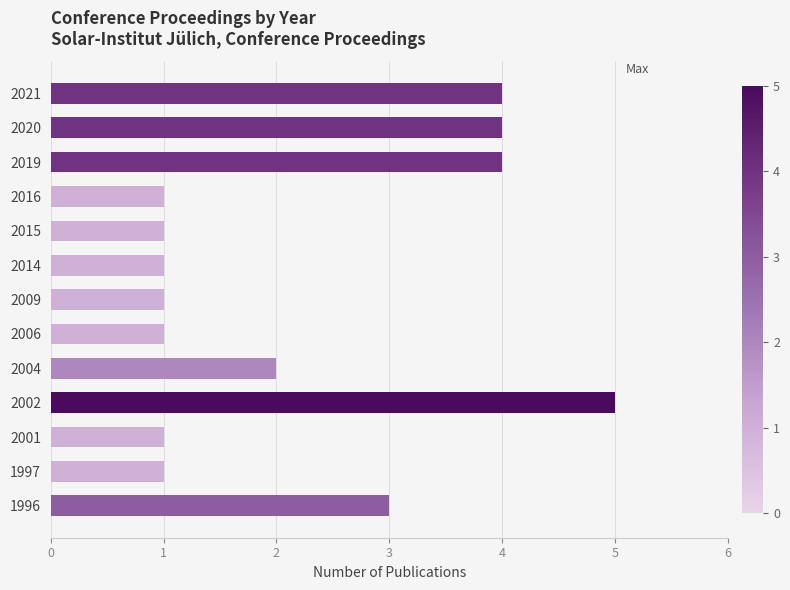

What is the minimum value shown in the chart?

1